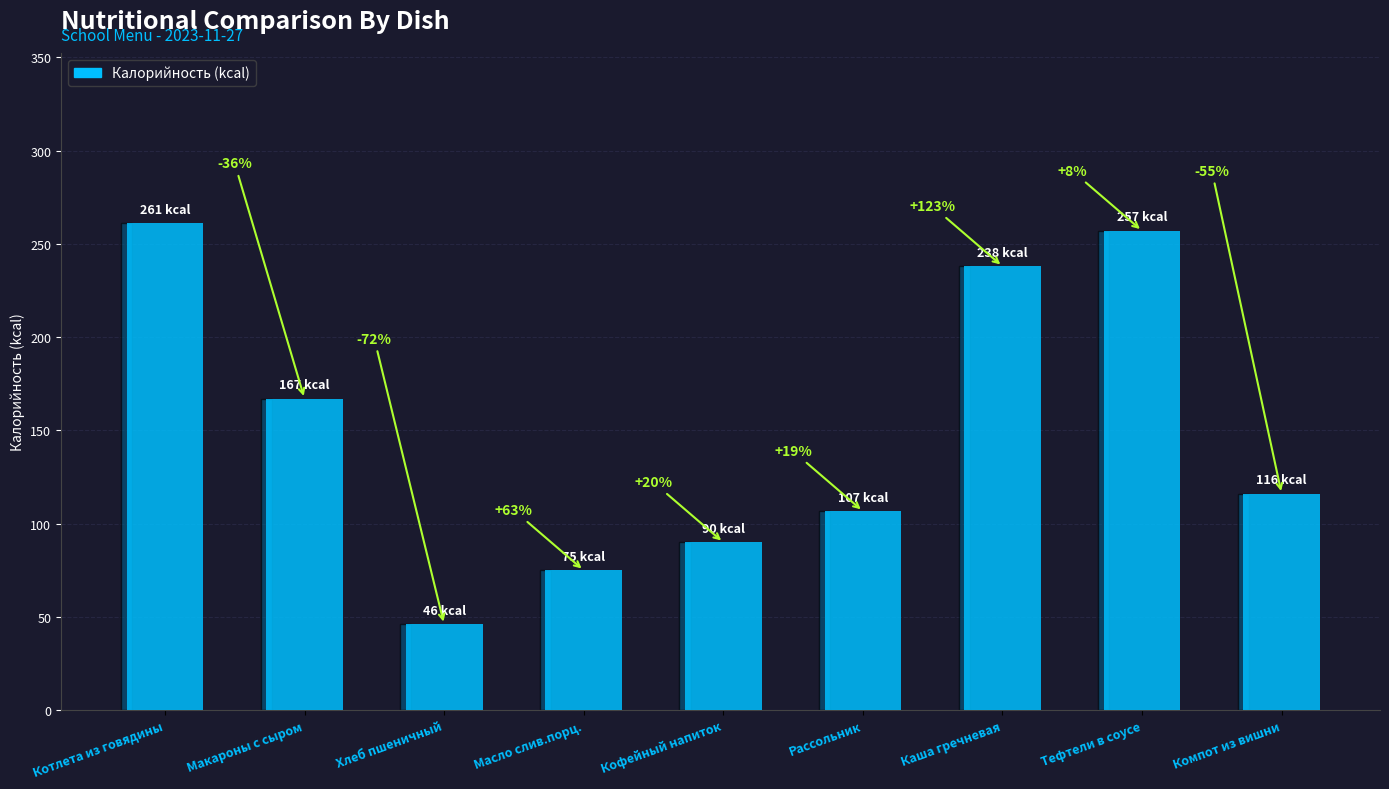

Which has a higher value, Компот из вишни or Рассольник?

Компот из вишни